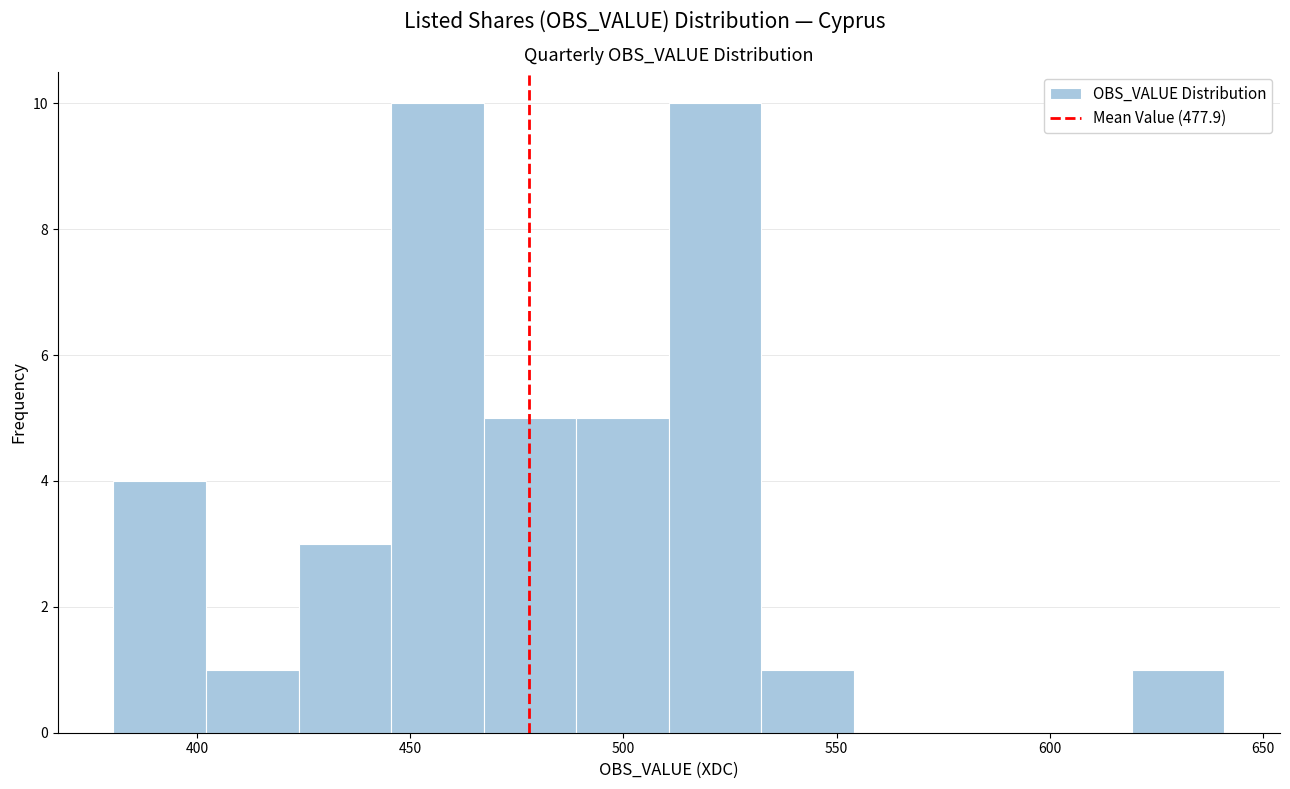

Reading left to right, transcribe this chart: for each bar, give the range it covers on the x-axis and its height. Neither the bar edges nor the heights are printed on the chart, so give them approximately, as read against the axes.

380 to 400: 4
400 to 425: 1
425 to 445: 3
445 to 465: 10
465 to 490: 5
490 to 510: 5
510 to 530: 10
530 to 555: 1
555 to 575: 0
575 to 595: 0
595 to 620: 0
620 to 640: 1